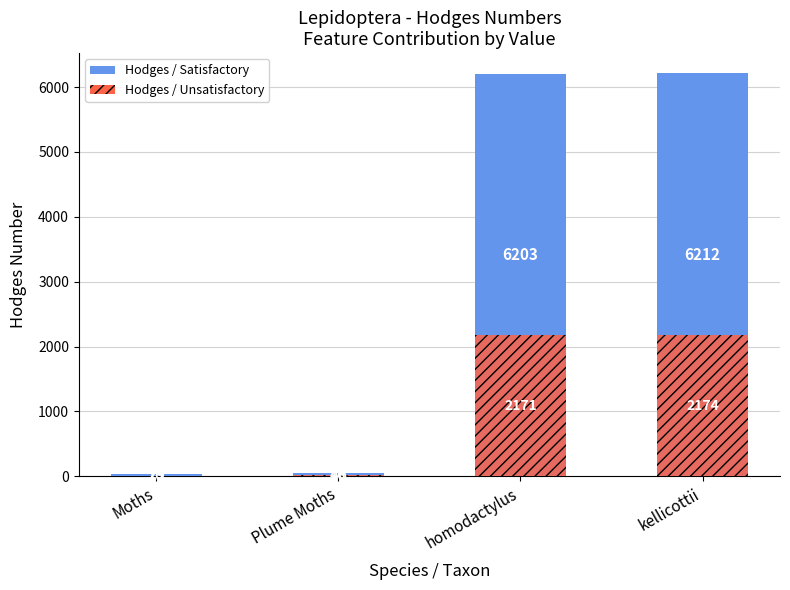

Reading left to right, transcribe all the data shown in this chart.

Hodges / Satisfactory: 29.0	46.1	6203.0	6212.0
Hodges / Unsatisfactory: 10.1	16.1	2171.0	2174.2